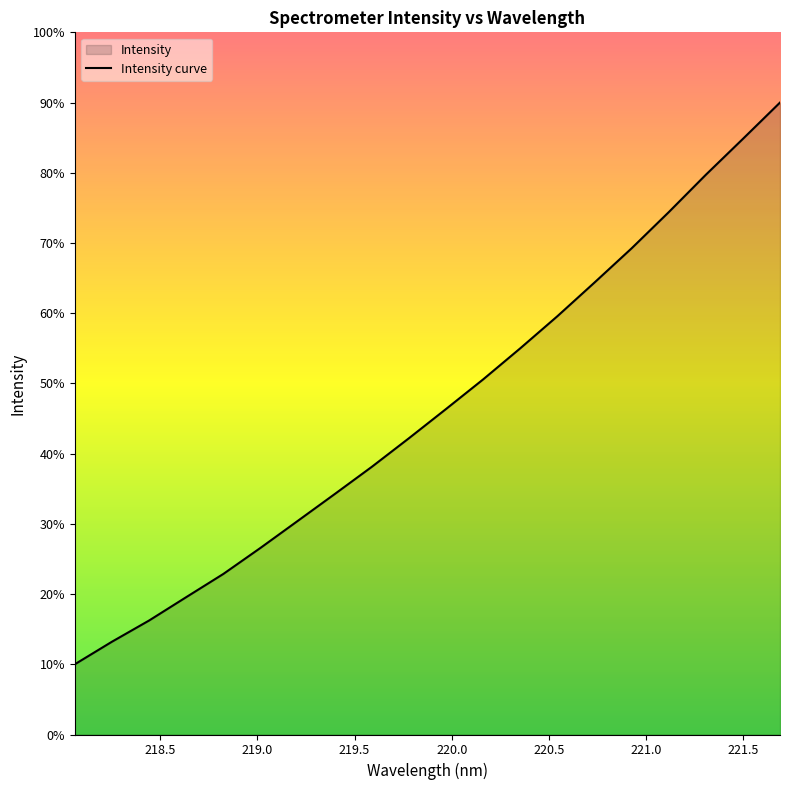

Reading right to left, what are all the values shown in this chart?

2700.0	2544.9	2391.4	2231.7	2077.3	1931.2	1787.3	1650.2	1517.4	1390.9	1265.9	1143.8	1027.4	912.1	797.2	686.0	586.8	486.9	396.4	300.0